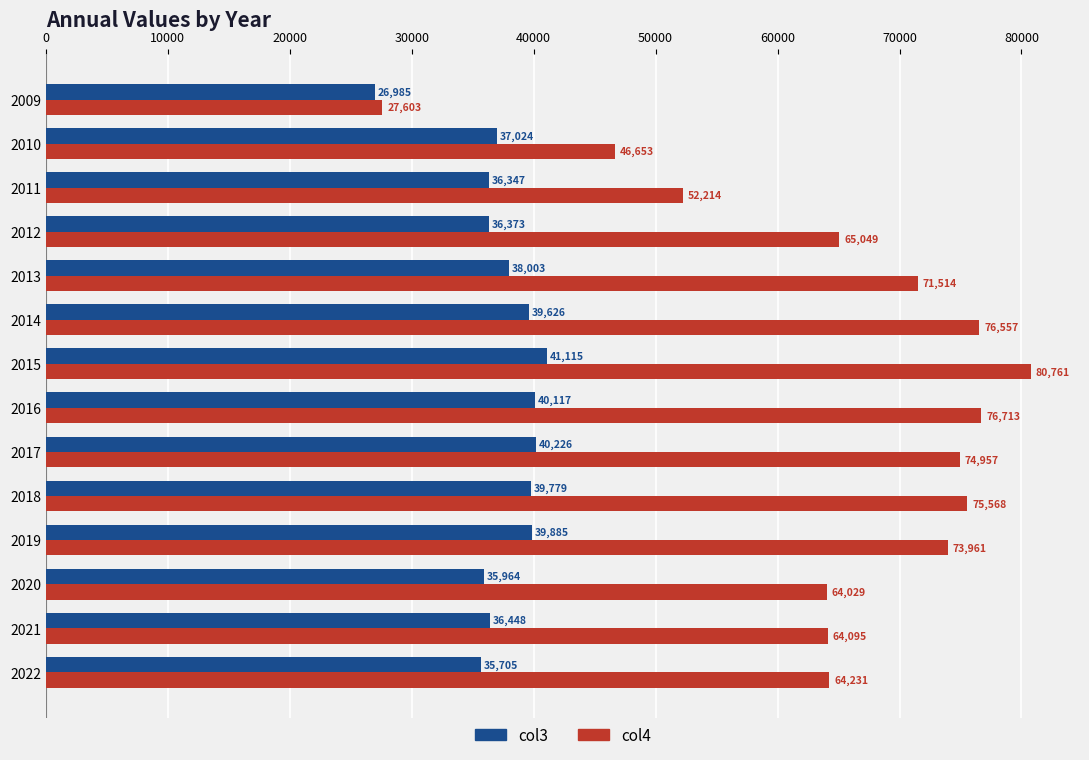

What is the average value of the col3 series?

37400